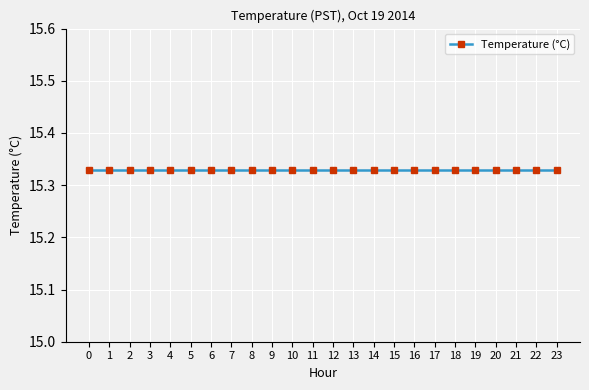

What is the sum of all values?

368.1